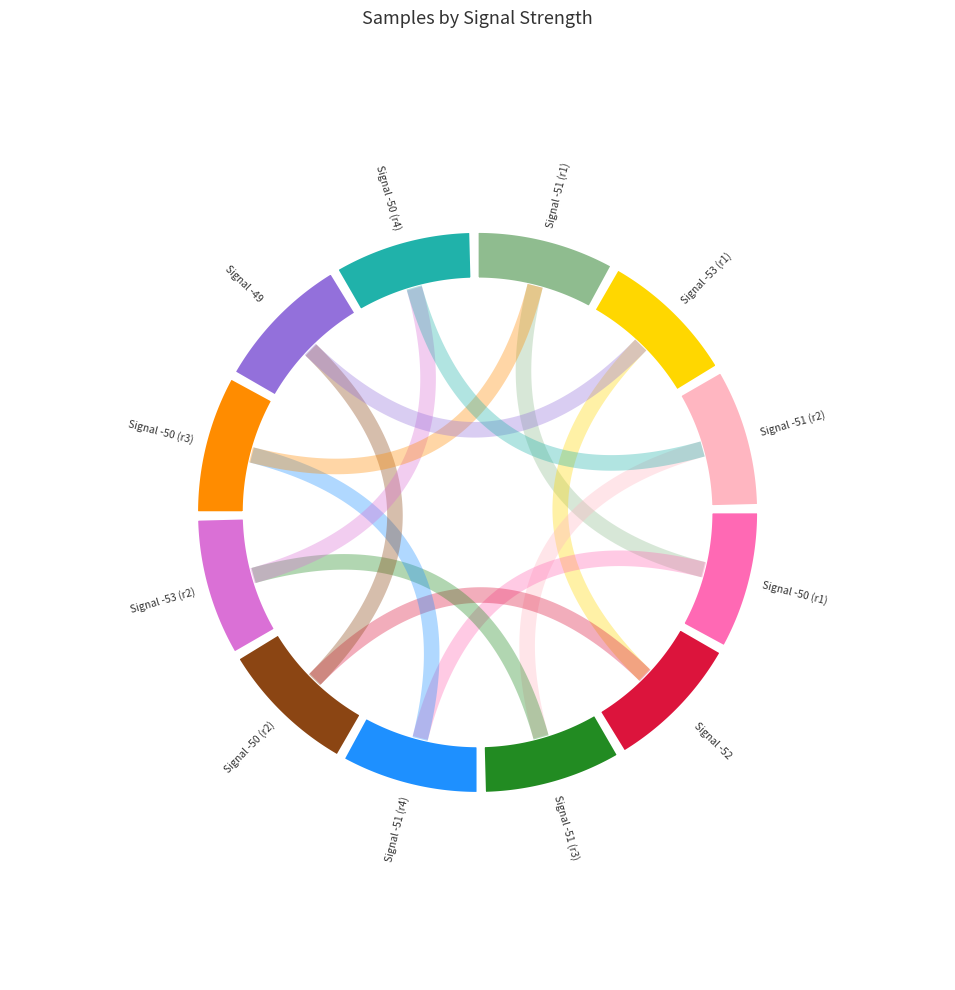

To the nearest percent, what percentage of the pie is -52?

8%